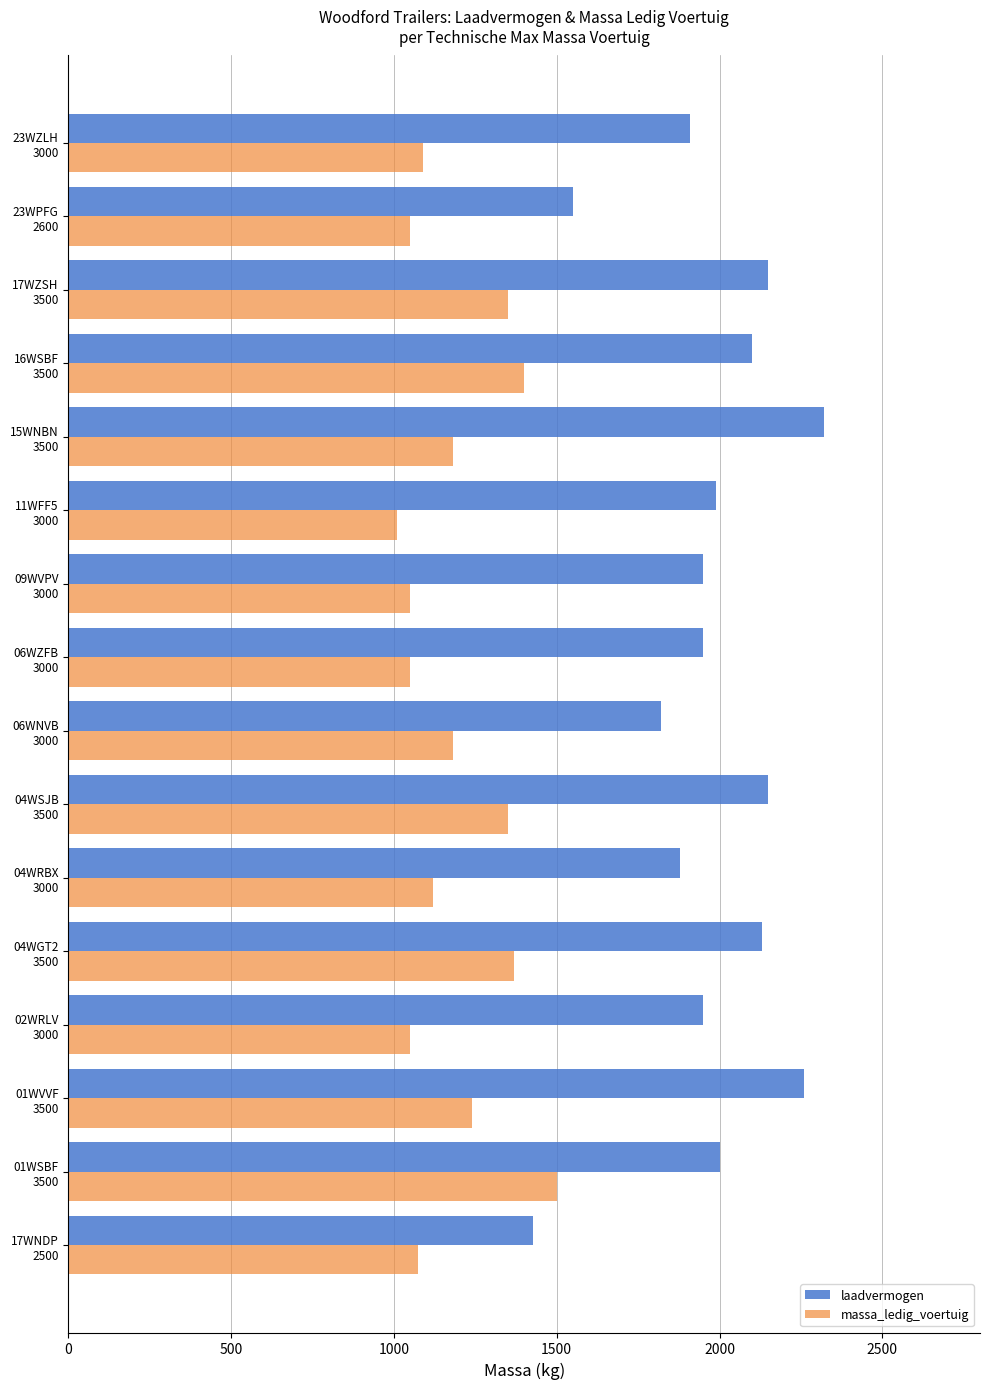

At how many categories does at least one series exceed 1642?

14